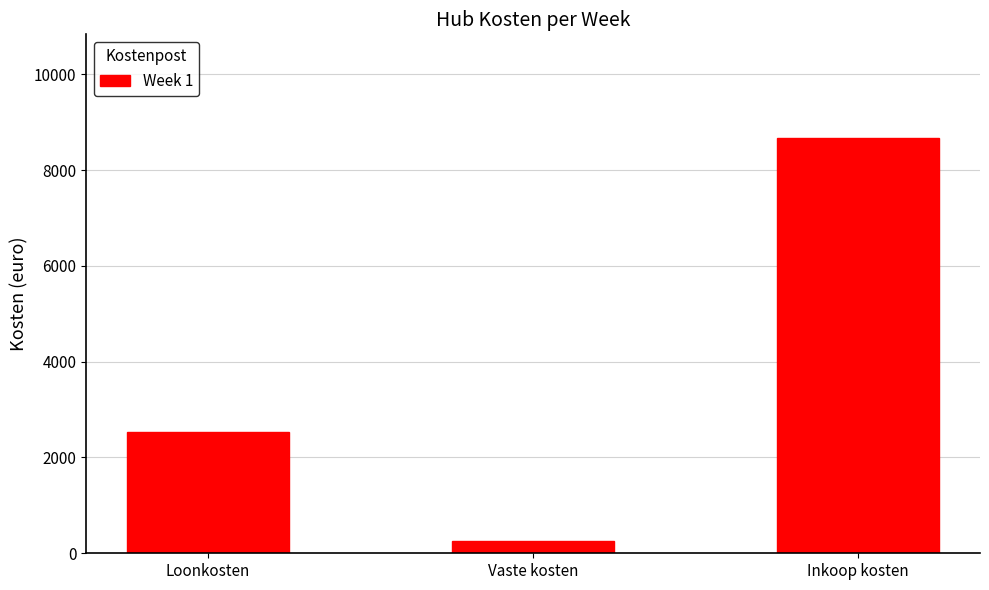

What is the smallest value displayed?

250.0